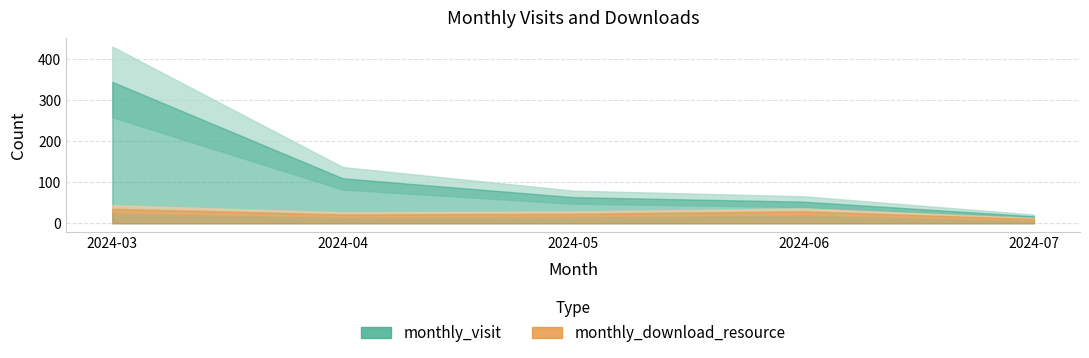

How many categories are shown in the chart?

5